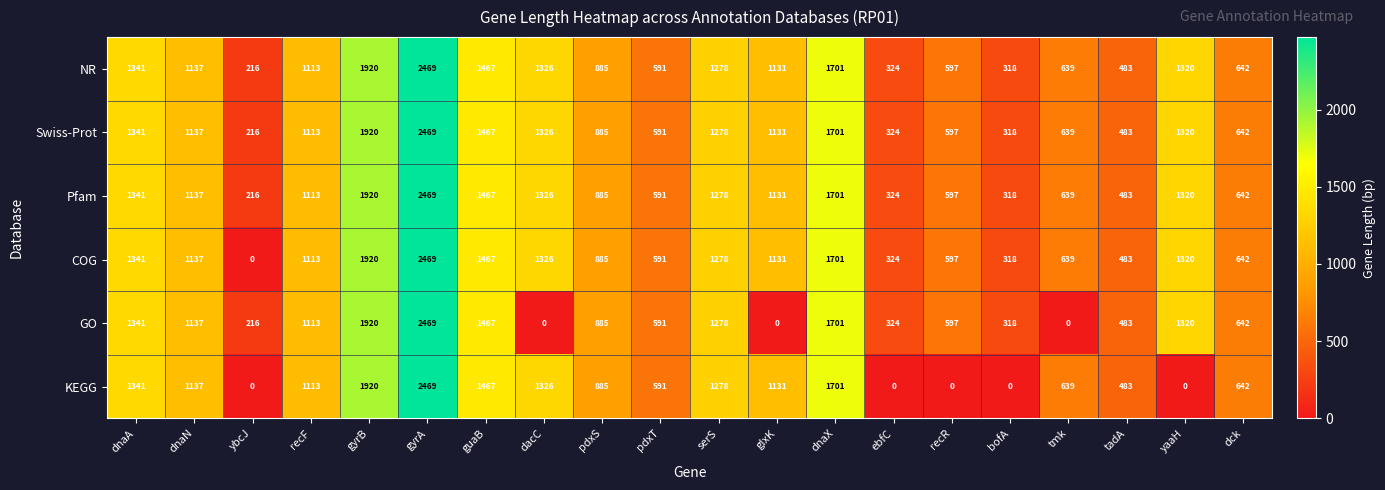

Where is KEGG nearest to the value 1234?

serS